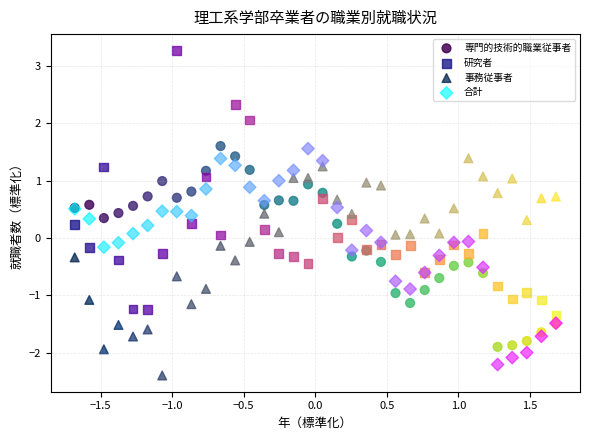

Which series has the widest spread of Y values?

研究者